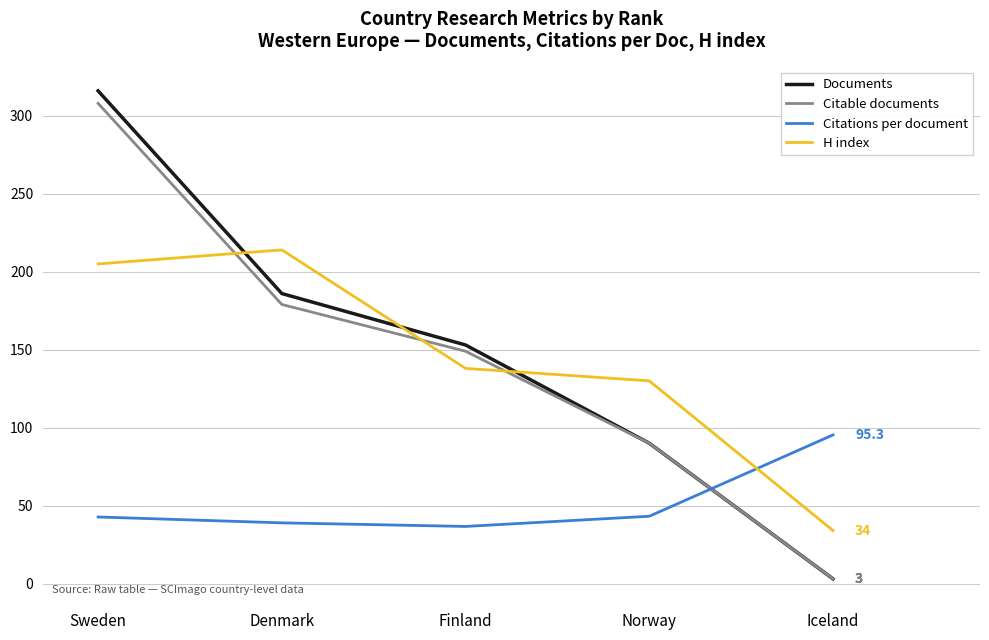

What are all the series names shown in the legend?

Documents, Citable documents, Citations per document, H index